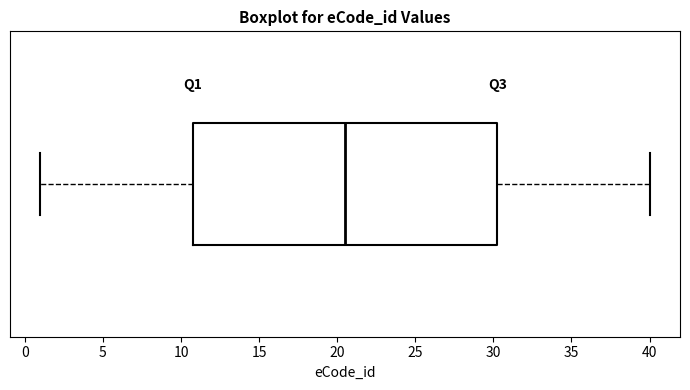

Where does the median line of the box sit on the x-axis? The values are not printed on the chart, so give them approximately, as read against the axis.

20.5